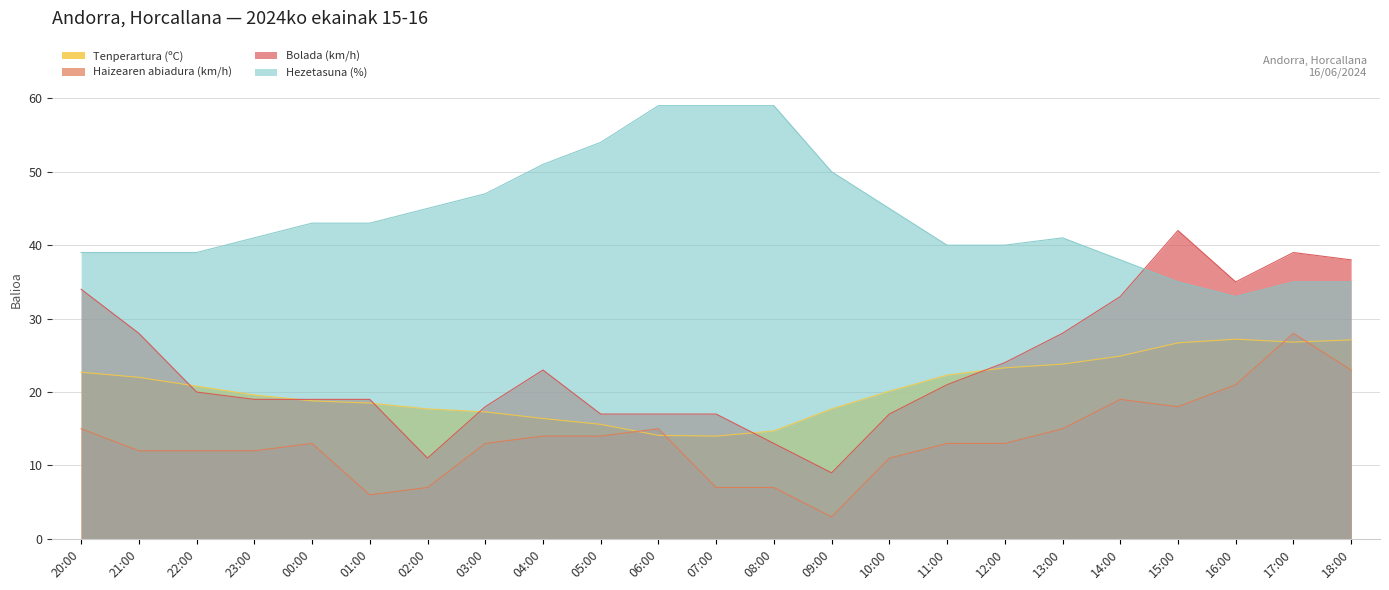

What position from the right is 08:00?

11